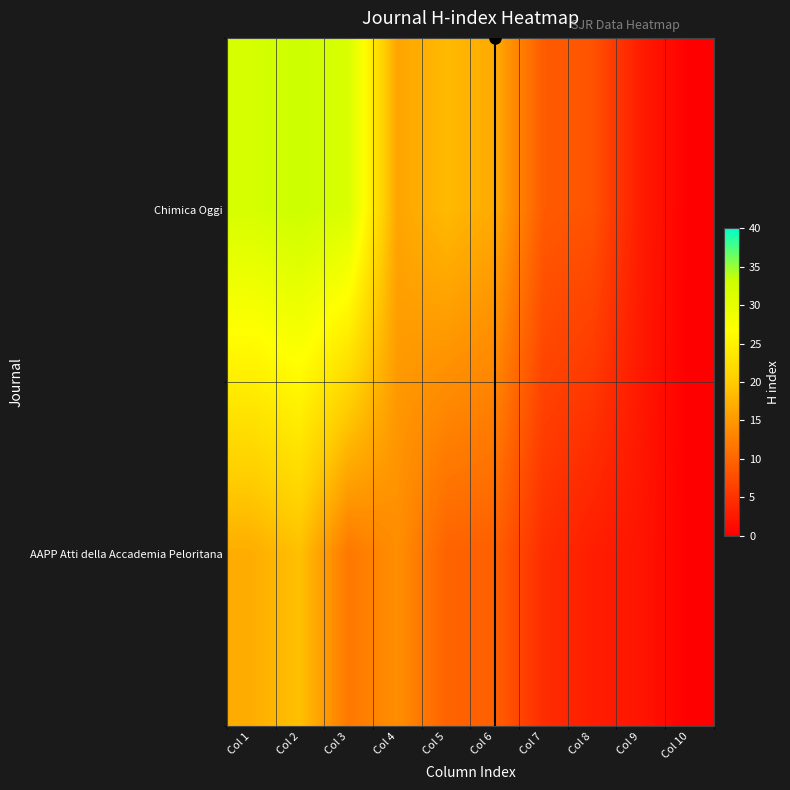

Which has a higher value, Col 8 or Col 5?

Col 5